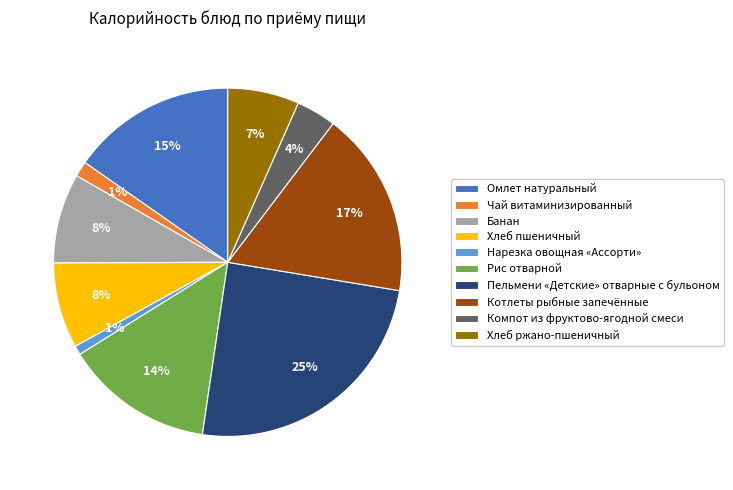

Is the sum of Компот из фруктово-ягодной смеси and Хлеб пшеничный greater than half?

No